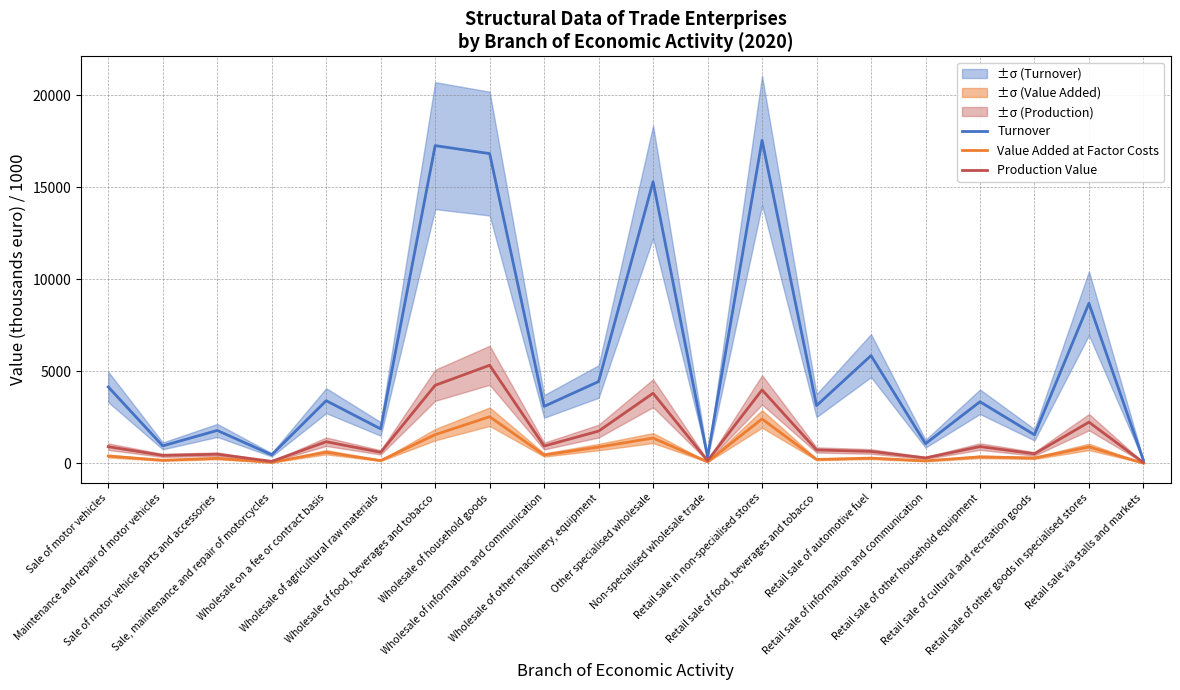

What is the average value of the Turnover series?

5550.7